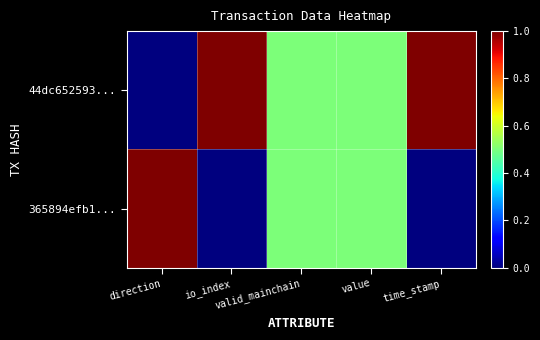

At which category does the chart reach its minimum across all series?

direction